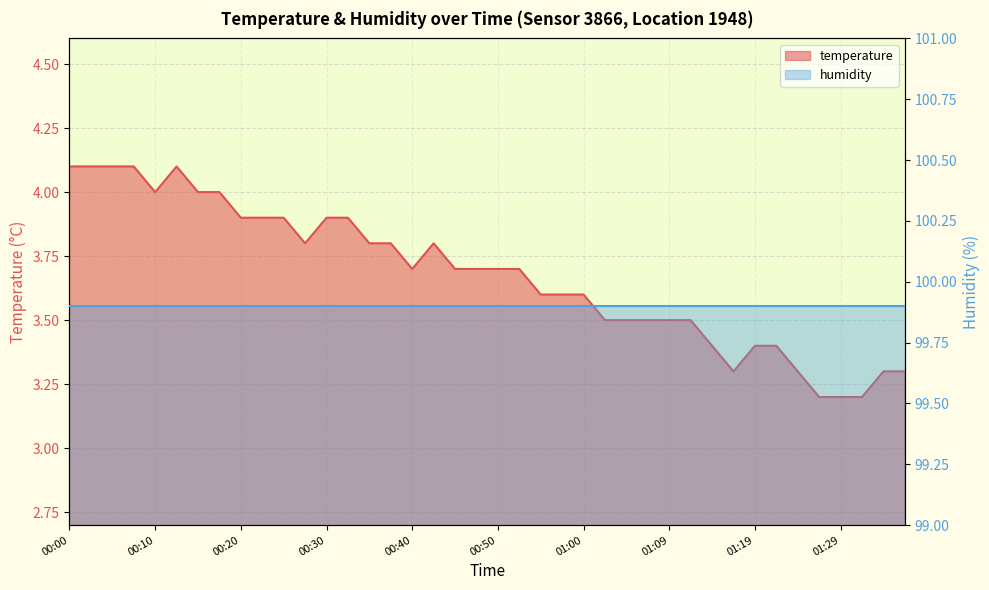

List the labels in order of value, largest first.

00:00, 00:03, 00:05, 00:08, 00:12, 00:10, 00:15, 00:17, 00:20, 00:22, 00:25, 00:30, 00:32, 00:27, 00:35, 00:37, 00:42, 00:40, 00:45, 00:47, 00:50, 00:52, 00:55, 00:57, 01:00, 01:02, 01:04, 01:07, 01:09, 01:12, 01:14, 01:19, 01:22, 01:17, 01:24, 01:34, 01:37, 01:27, 01:29, 01:32